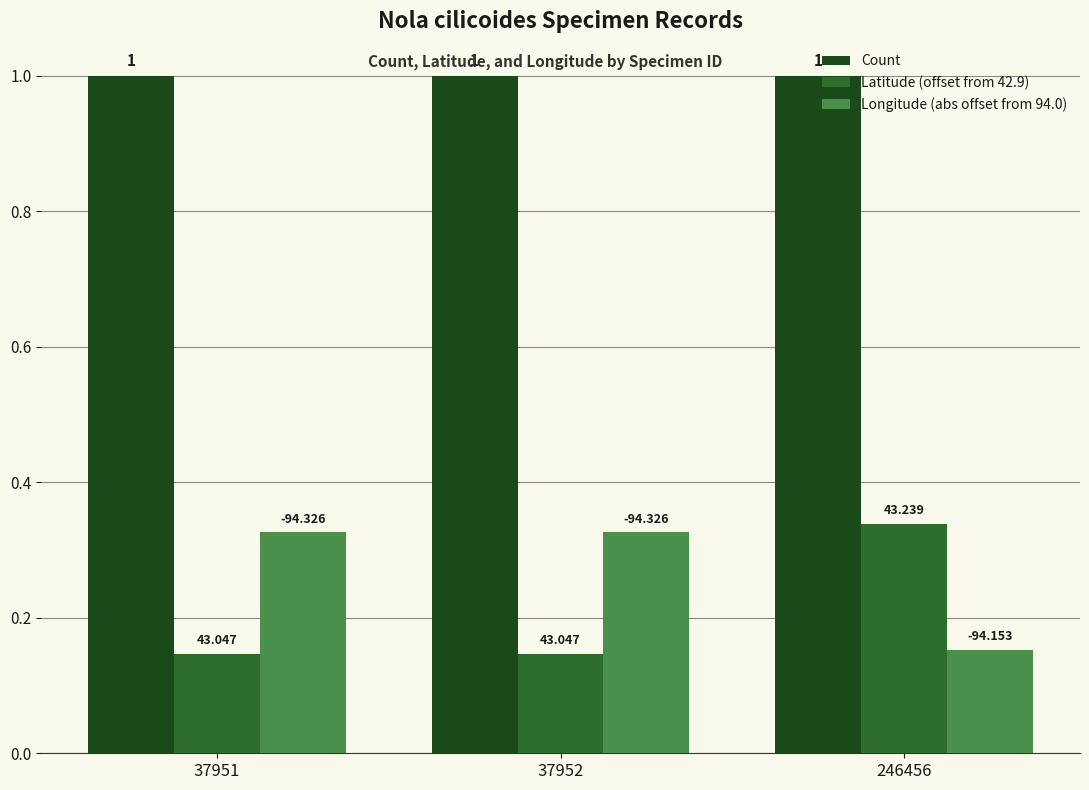

What is the value of the Longitude (abs offset from 94.0) bar at the 3rd from the left?

0.2